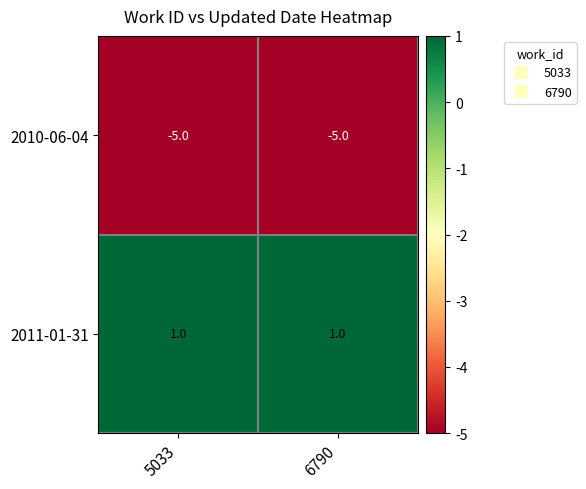

Where is 2010-06-04 nearest to the value -5?

5033